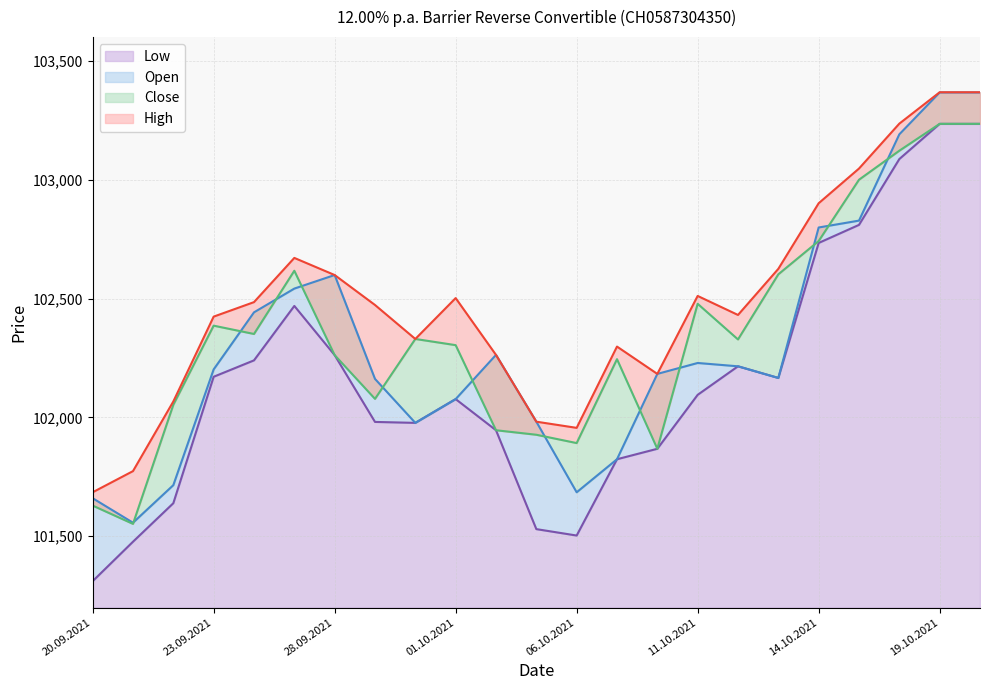

At which label is High closest to 102526?

11.10.2021